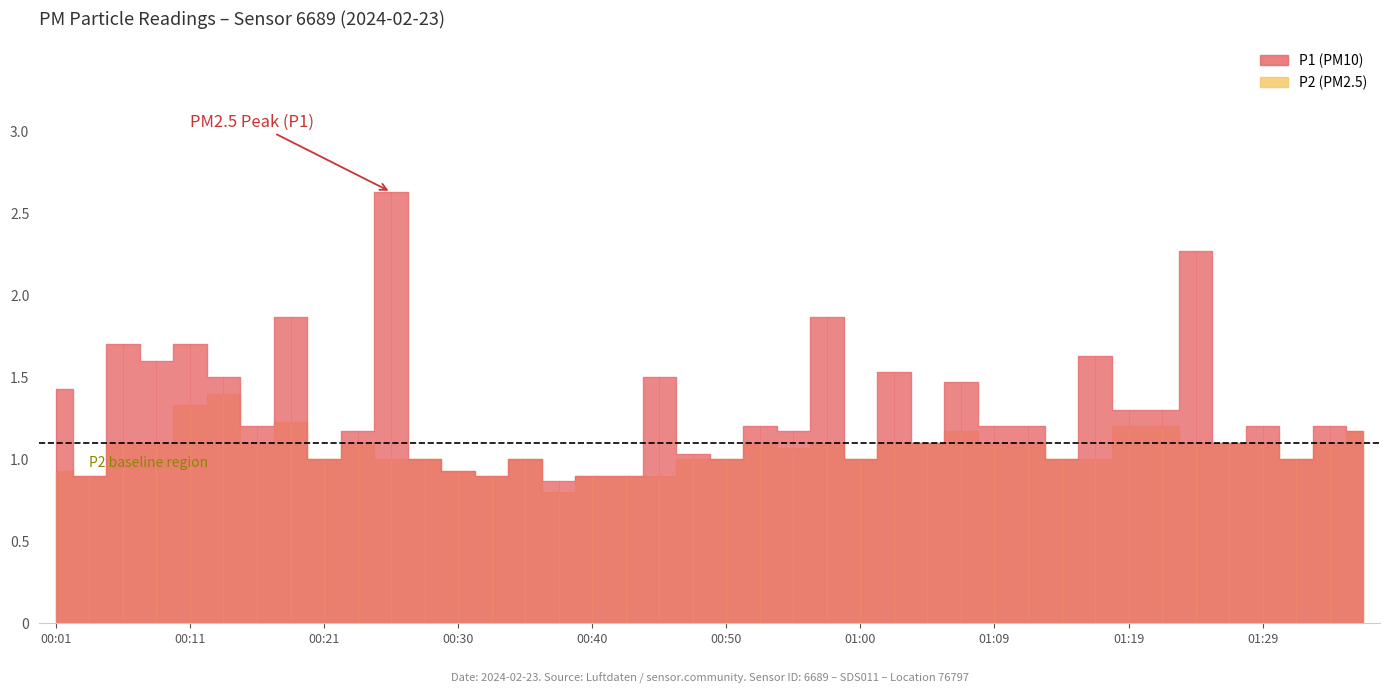

Does the chart have visible grid lines?

No